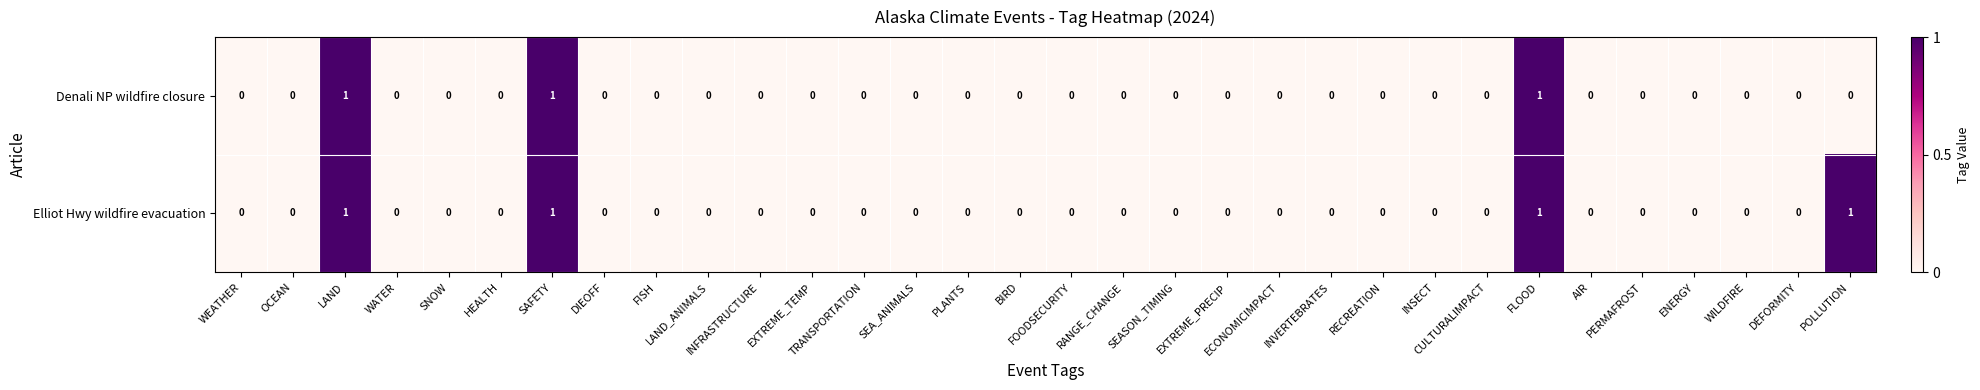

Which series has the largest total across all categories?

Elliot Hwy wildfire evacuation